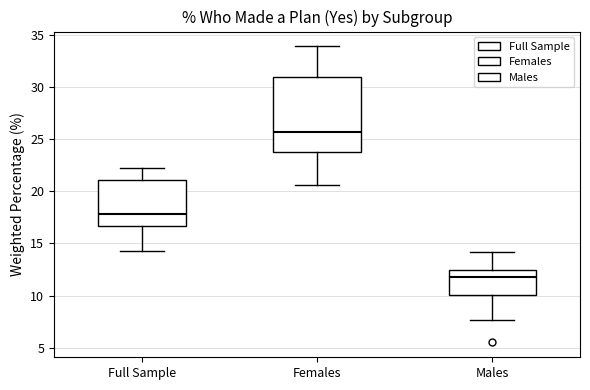

Which box's median line is the highest?

Females